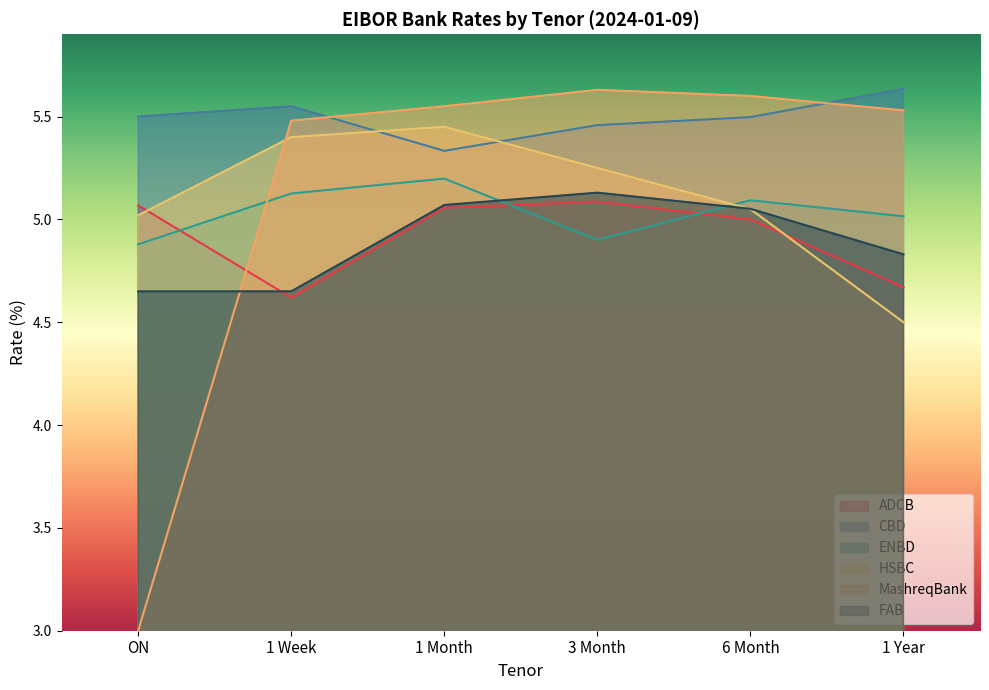

Is the value of ENBD at 6 Month greater than the value of ADCB at 1 Week?

Yes